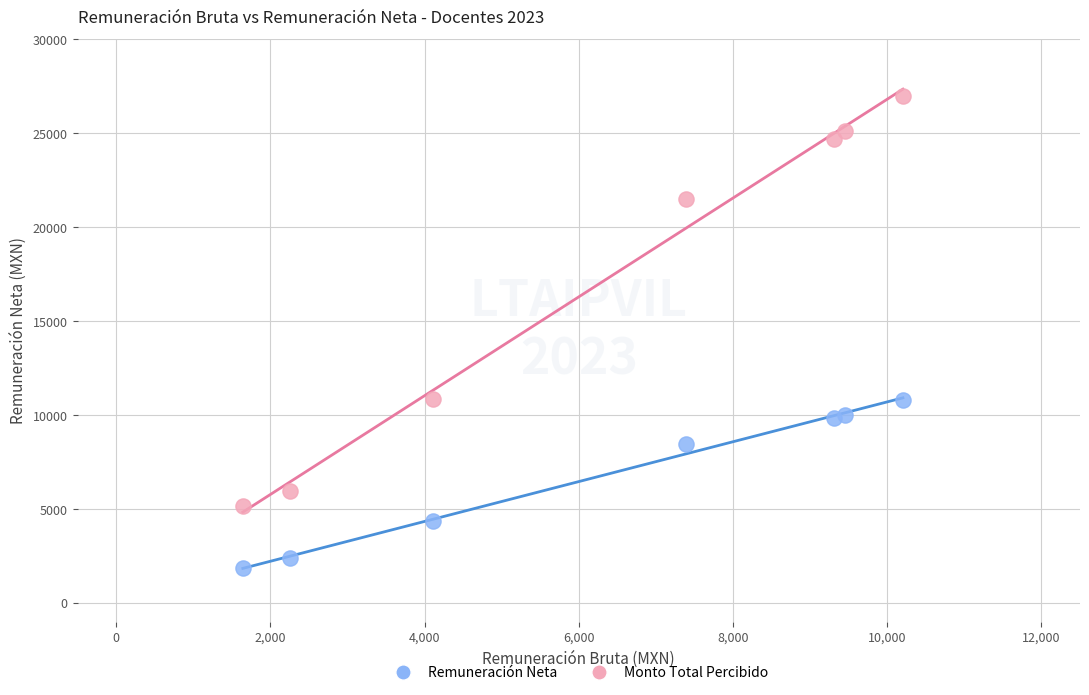

Which series contains the highest Y value?

Monto Total Percibido